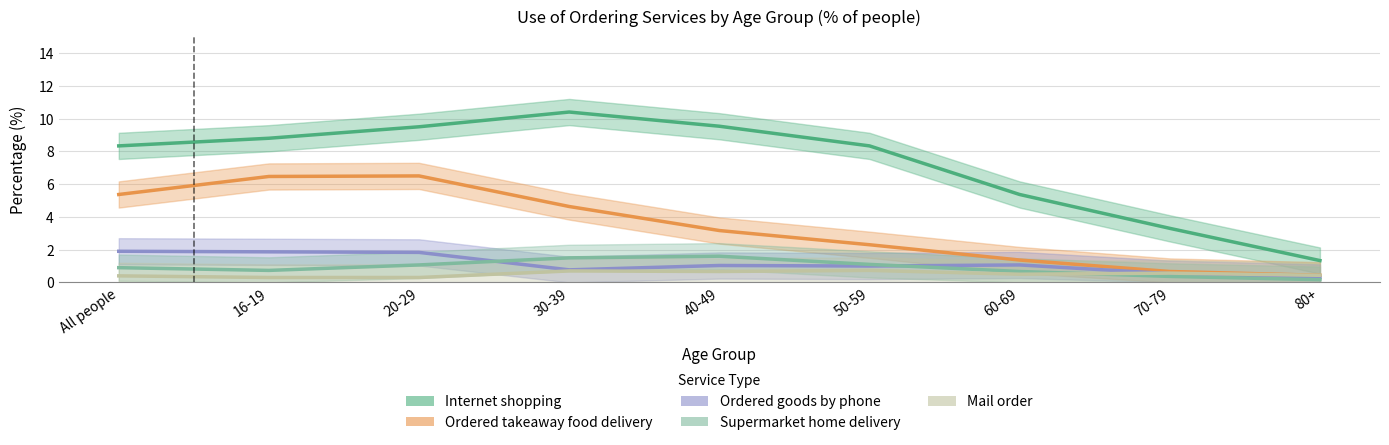

What is the label of the 5th point from the right?

40-49